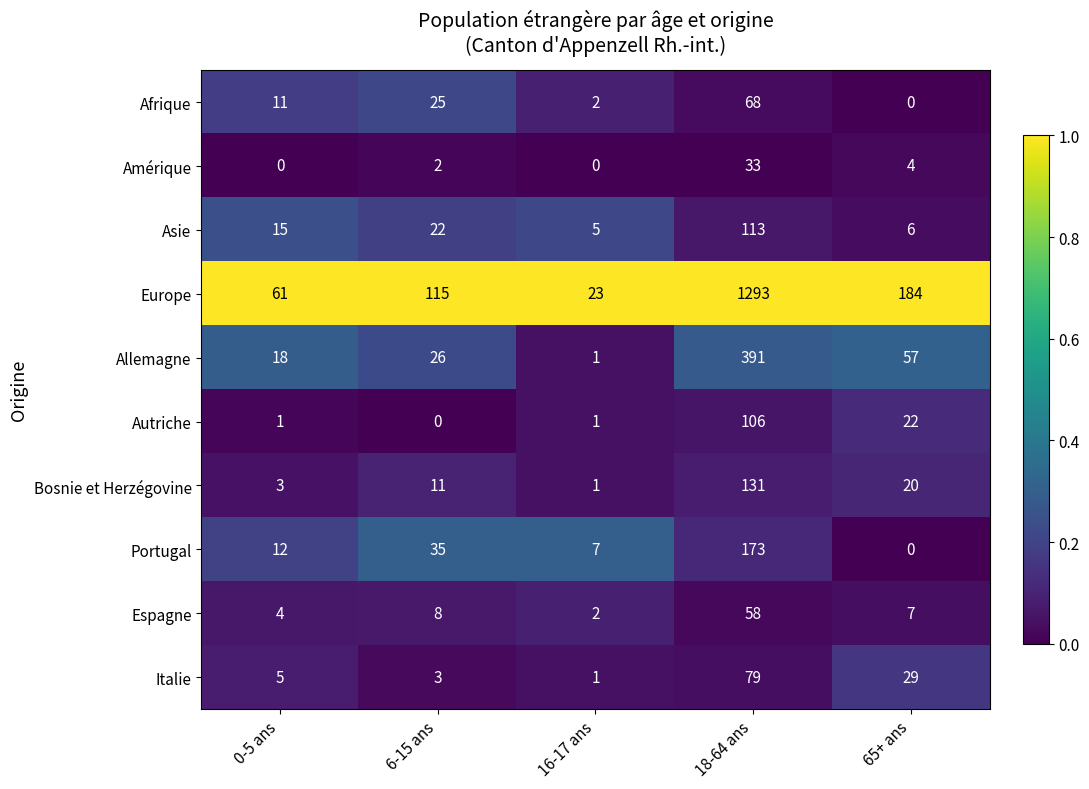

Which category has the highest value across all series?

18-64 ans